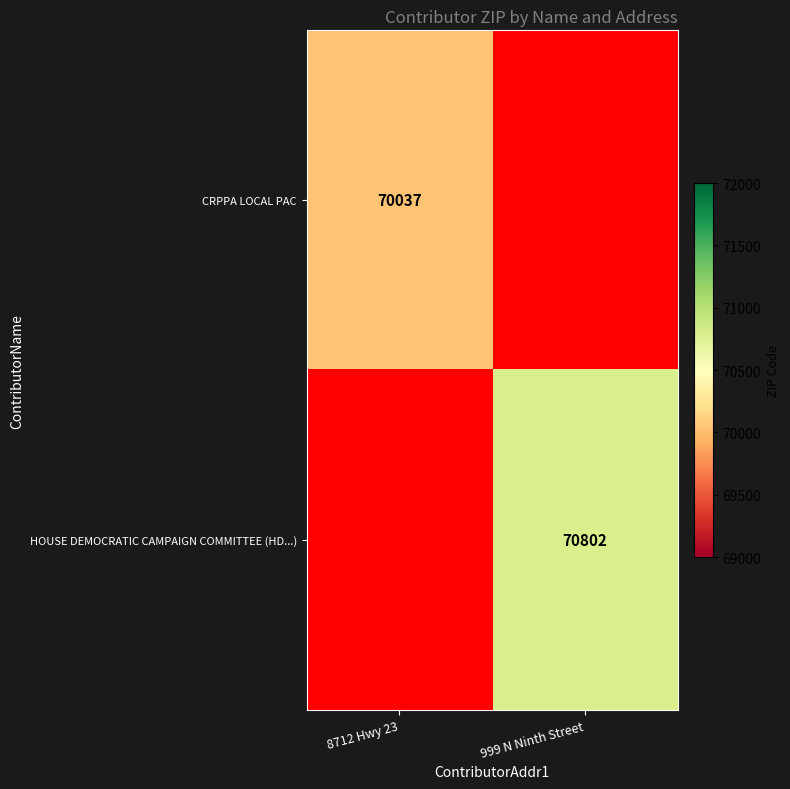

Is the value of HOUSE DEMOCRATIC CAMPAIGN COMMITTEE (HD...) at 999 N Ninth Street greater than the value of CRPPA LOCAL PAC at 8712 Hwy 23?

Yes